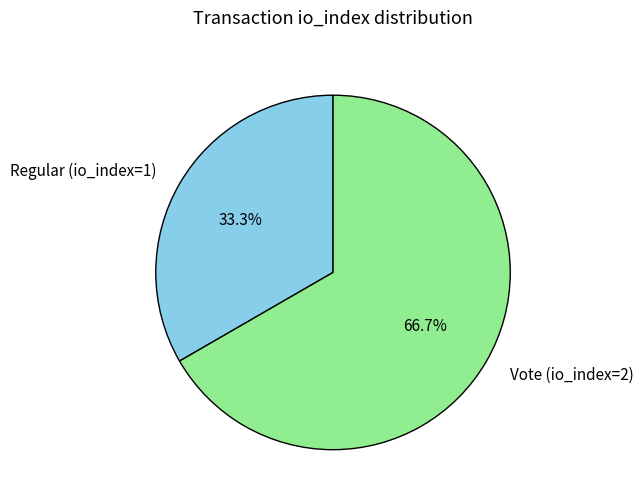

Which category accounts for the majority?

Vote (io_index=2)